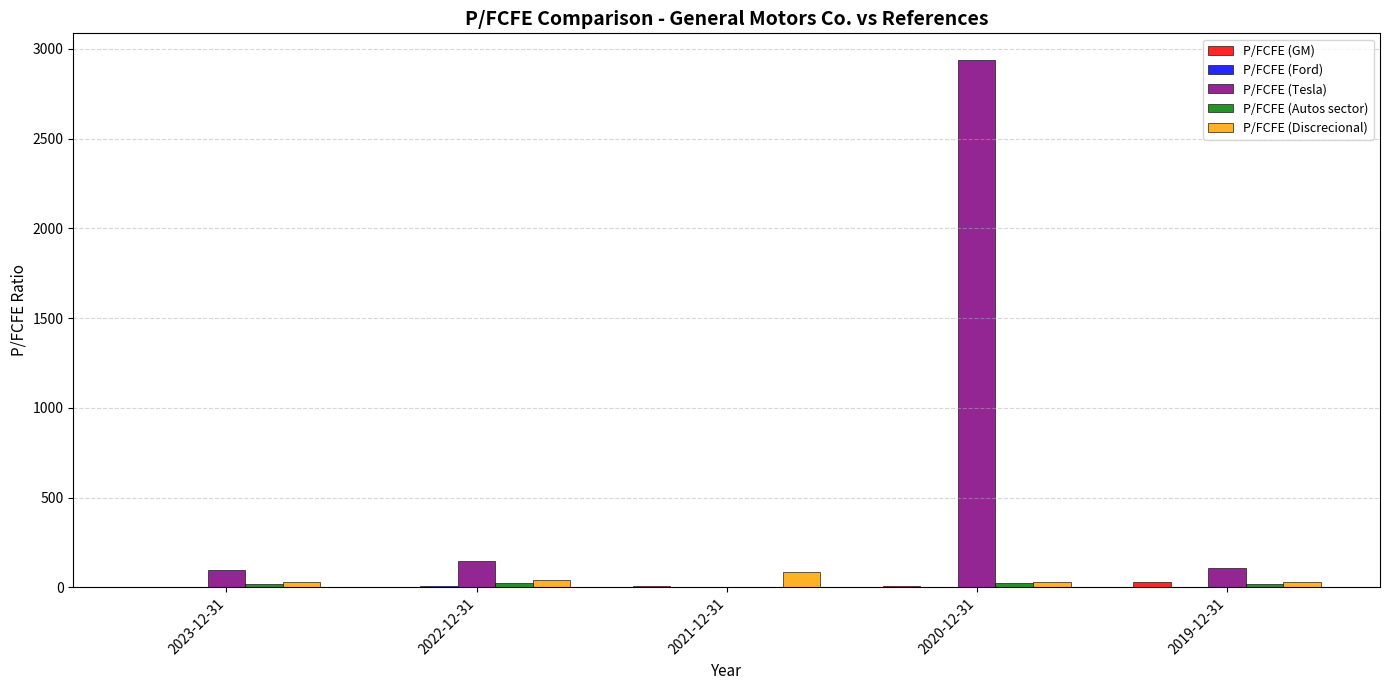

Which series has the largest total across all categories?

P/FCFE (Tesla)